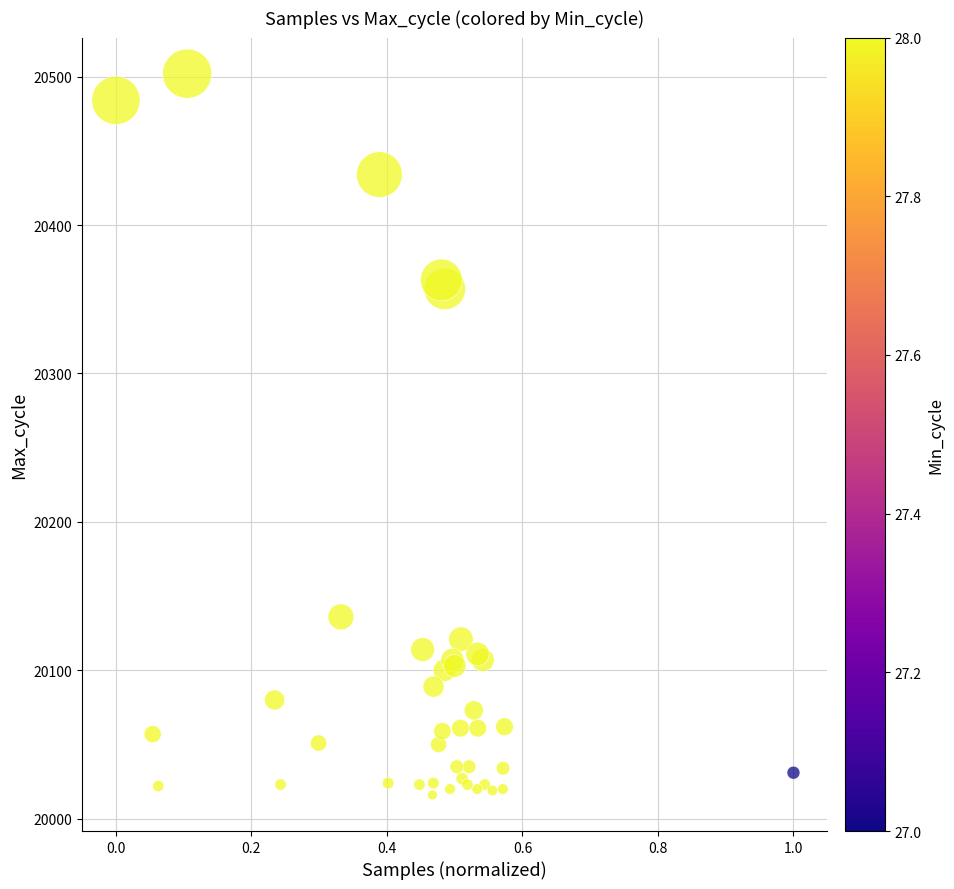

What Y value in the scatter plot is closest to 20259?

20357